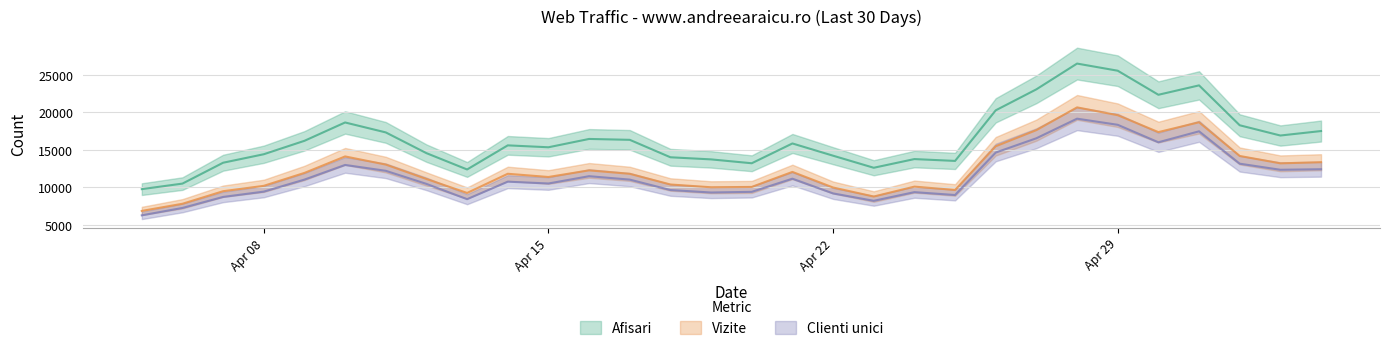

What is the value of the Clienti unici point at the 16th from the left?

9404